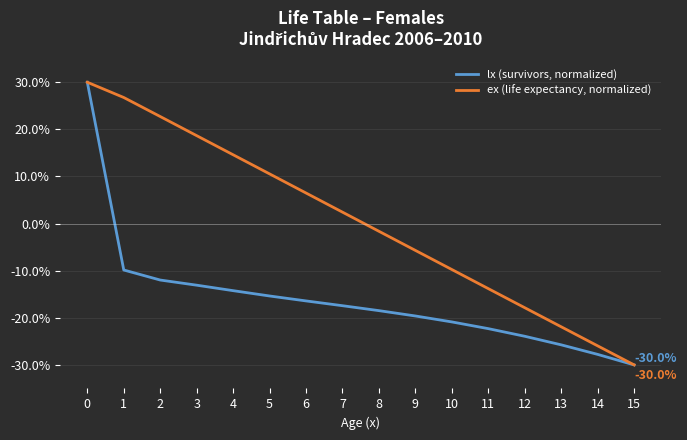

At which label is ex (life expectancy, normalized) closest to 0?

8